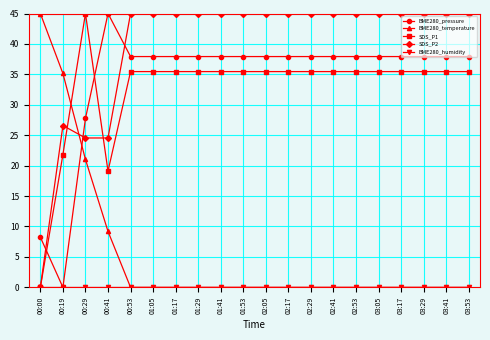

What is the difference between the highest and lowest values at 00:29?

45.0